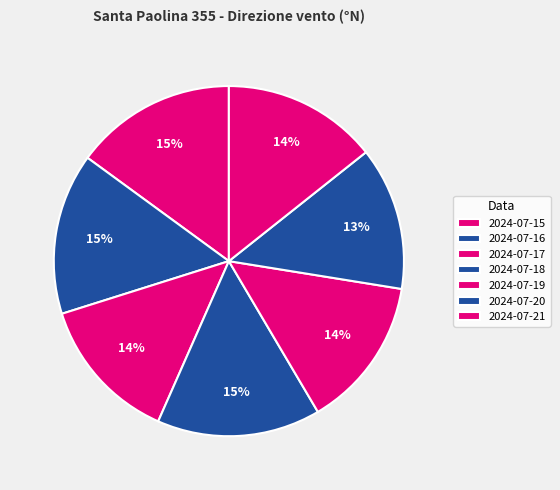

To the nearest percent, what is the difference between the largest and smallest slice percentages?

2%